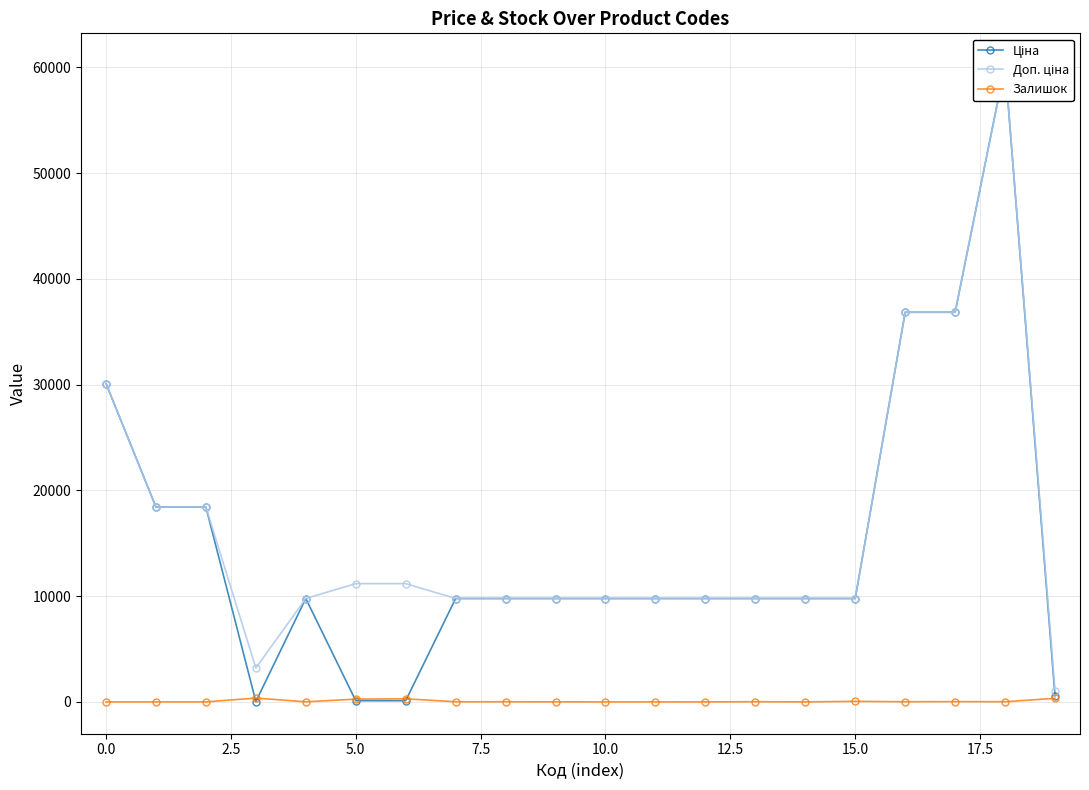

Read the Ціна value at 10.

9775.5